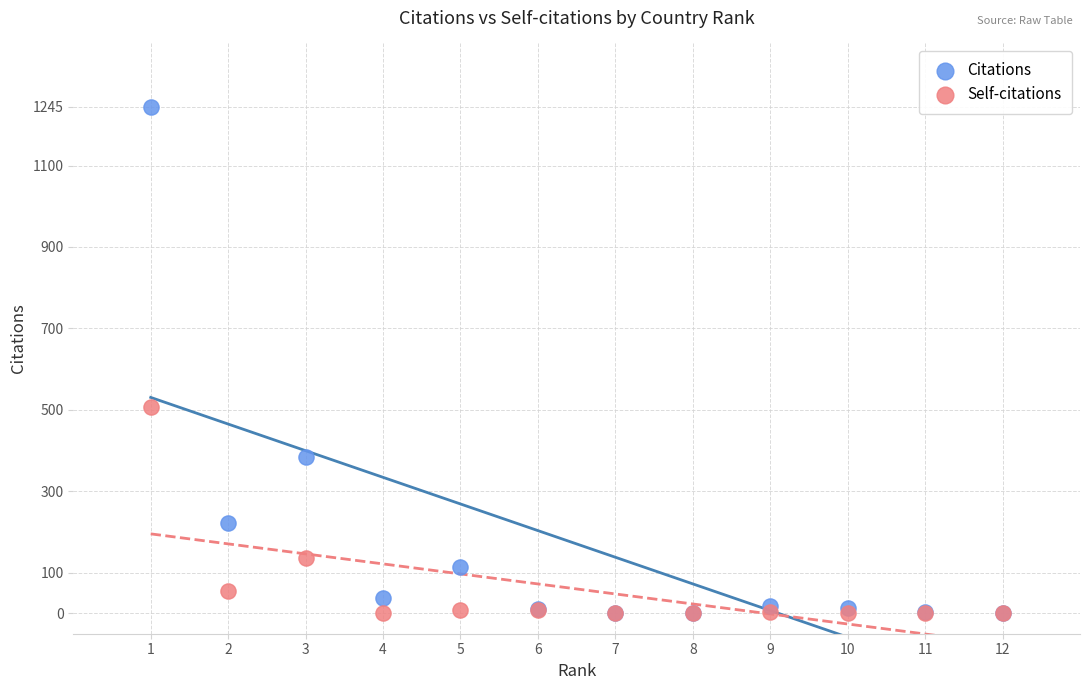

In the Self-citations series, what Y value is closest to 254?

137